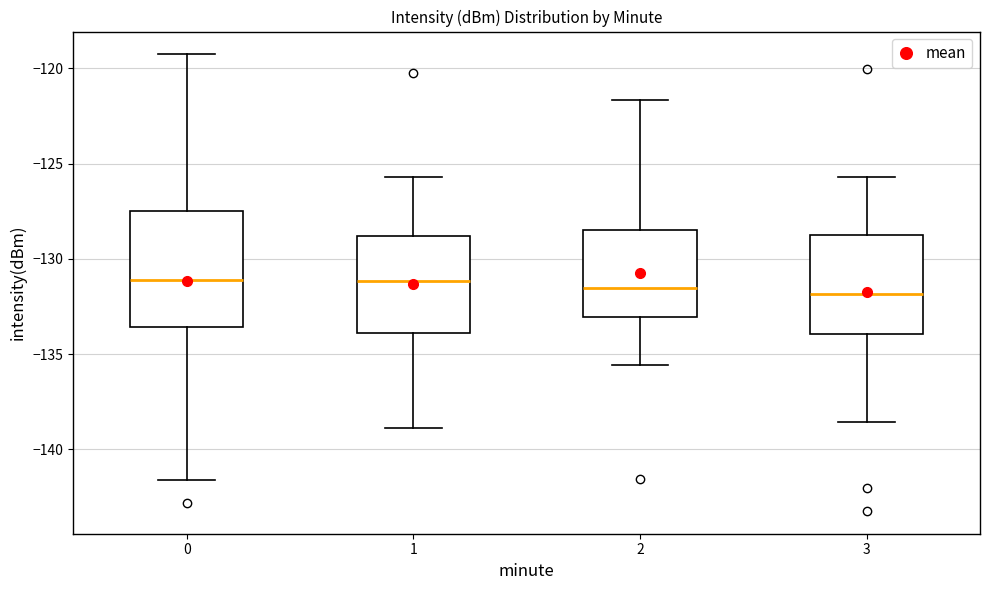

Where is the upper edge of the box at x = 0 on the y-axis? The values are not printed on the chart, so give them approximately, as read against the axis.

-127.5